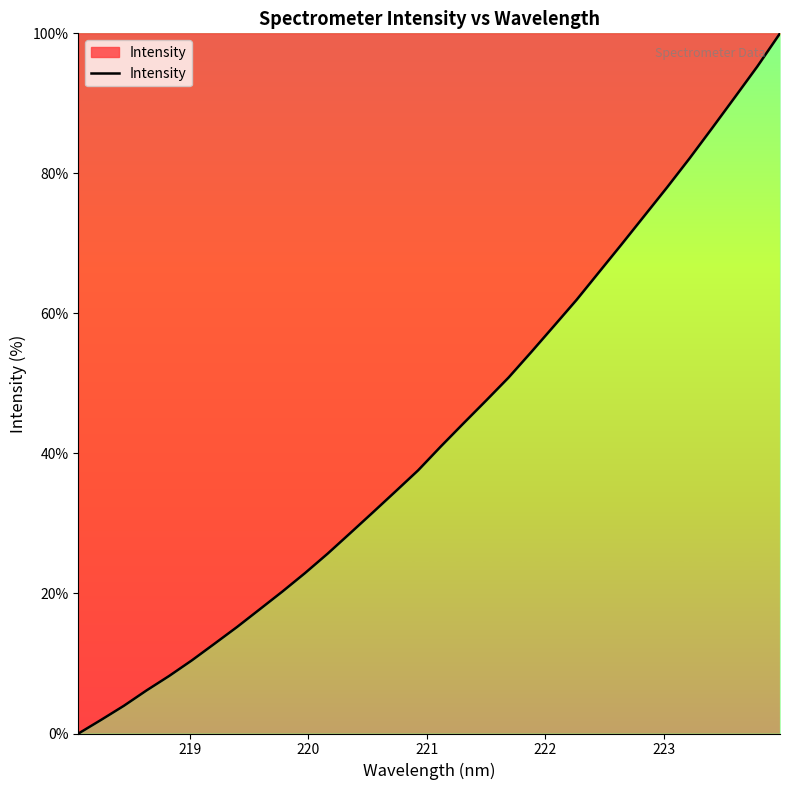

What is the difference between the maximum and minimum values?

100.0